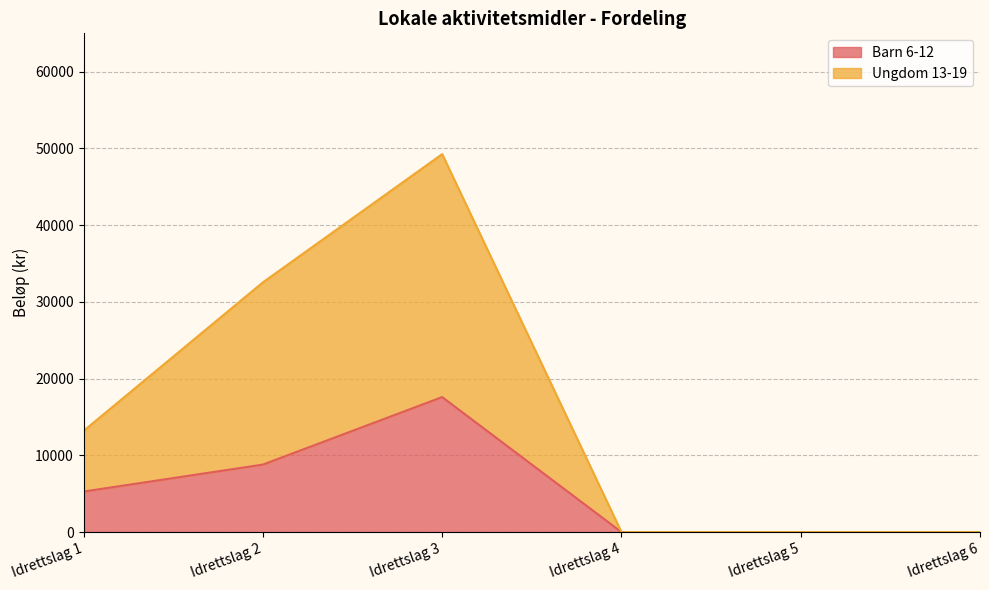

Is the value of Ungdom 13-19 at Idrettslag 3 greater than the value of Barn 6-12 at Idrettslag 2?

Yes